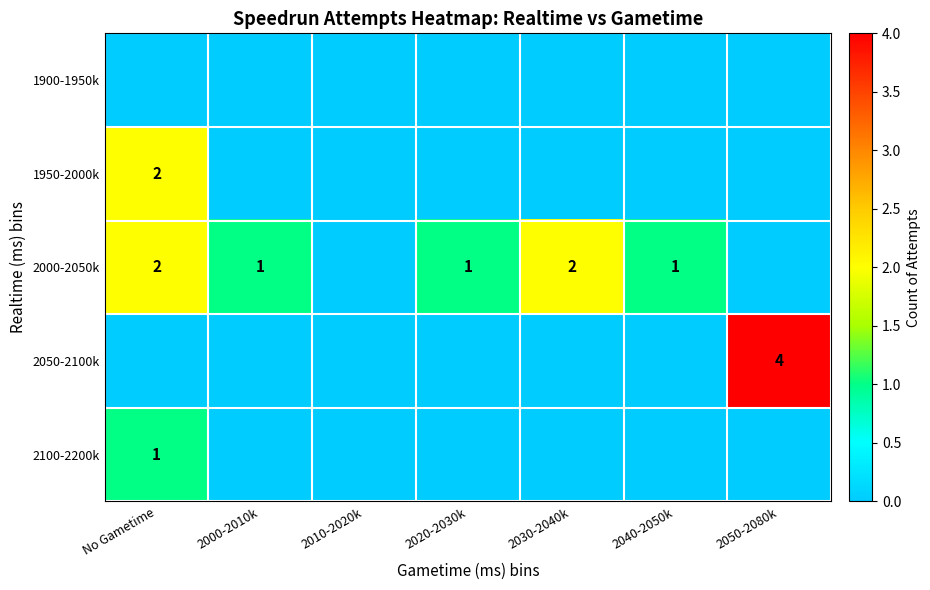

Is it true that 2100-2200k equals 1 at No Gametime?

True